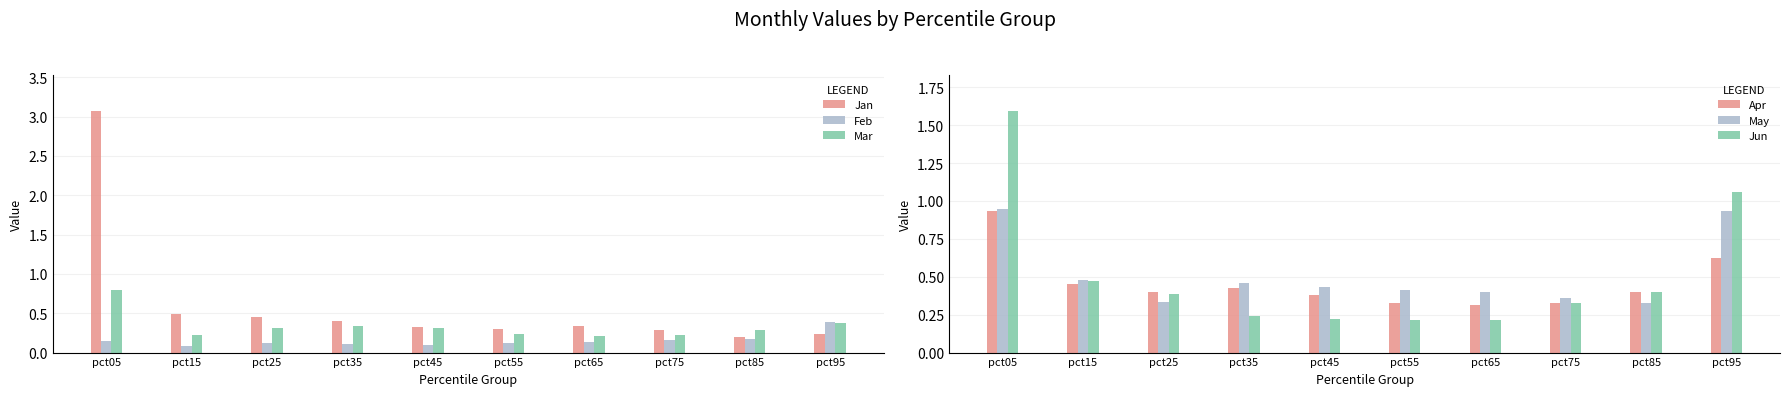

The May series shows 0.3 at pct25. True or false?

True